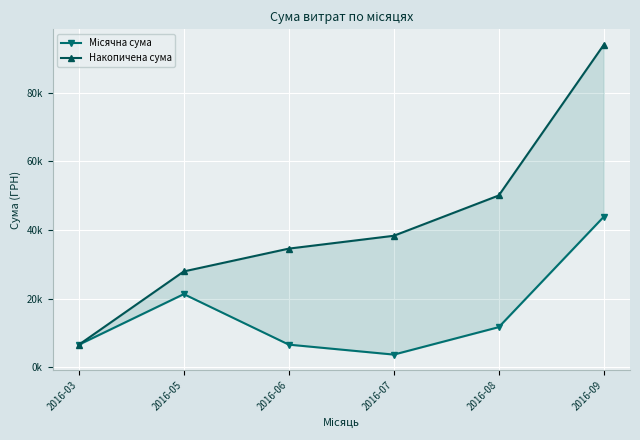

Which series has the largest total across all categories?

Накопичена сума